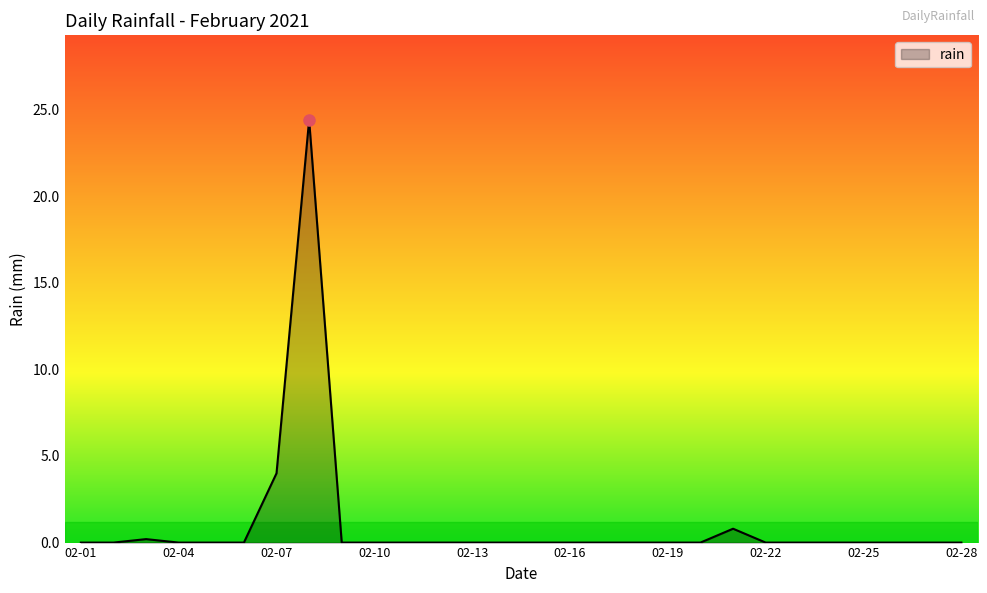

What is the greatest value displayed?

24.4